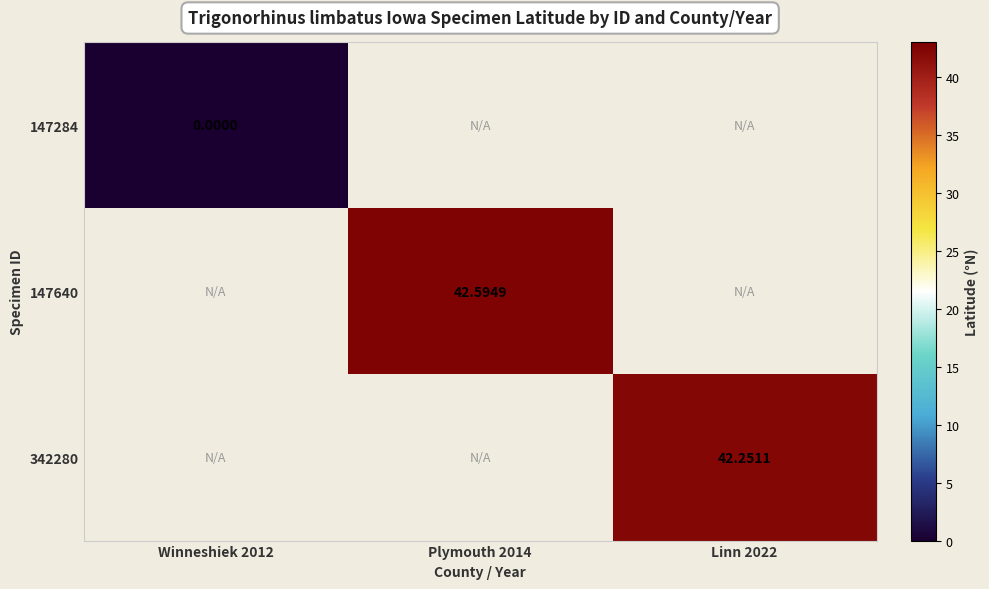

At which category does the chart reach its minimum across all series?

Winneshiek 2012